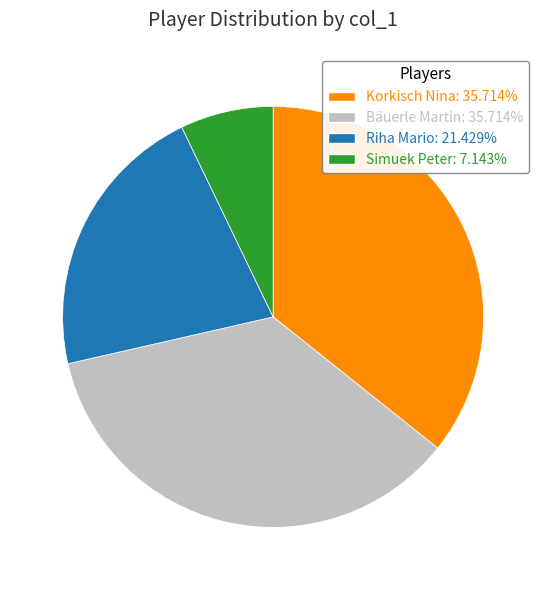

How many slices are in this pie chart?

4